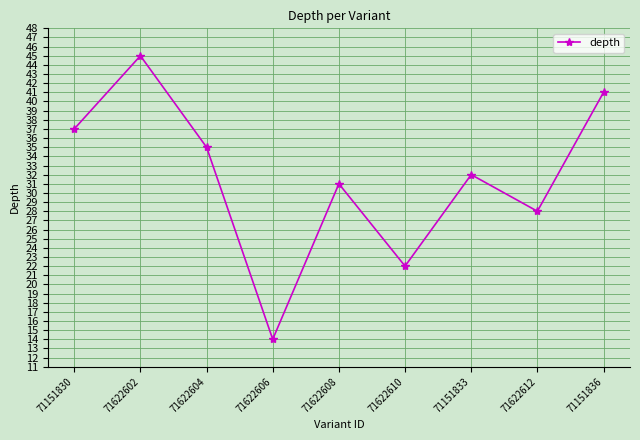

Where does the data first go above 32?

71151830